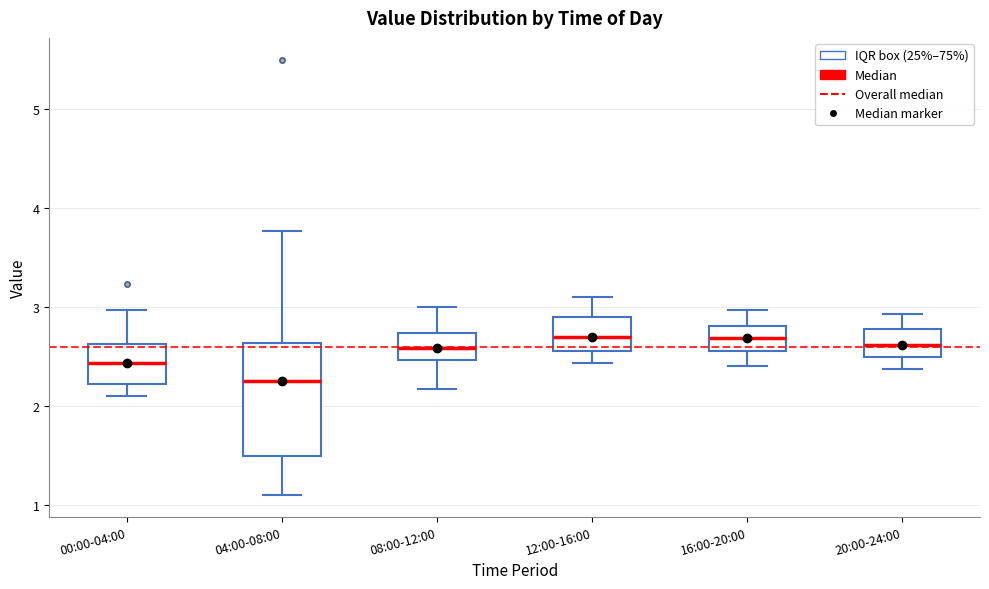

Reading left to right, transcribe this box plot: for each box, give where its median line is, the range the box spans, and where its two whiskers end, as read against the y-axis. The values are not printed on the chart, so give them approximately, as read against the axis.

00:00-04:00: median 2.4, box 2.2 to 2.6, whiskers 2.1 to 3.0
04:00-08:00: median 2.3, box 1.5 to 2.6, whiskers 1.1 to 3.8
08:00-12:00: median 2.6, box 2.5 to 2.7, whiskers 2.2 to 3.0
12:00-16:00: median 2.7, box 2.6 to 2.9, whiskers 2.4 to 3.1
16:00-20:00: median 2.7, box 2.6 to 2.8, whiskers 2.4 to 3.0
20:00-24:00: median 2.6, box 2.5 to 2.8, whiskers 2.4 to 2.9